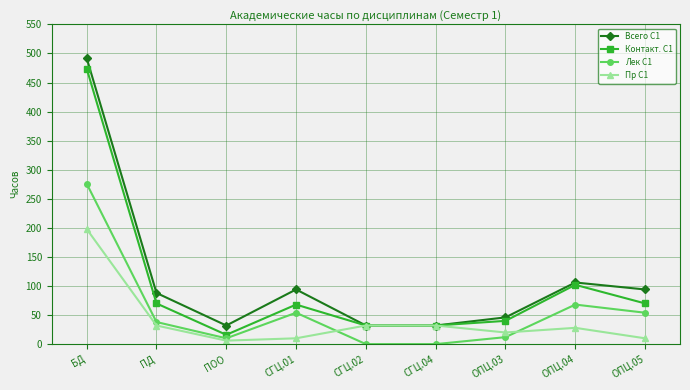

What is the sum of all Пр С1 values?

368